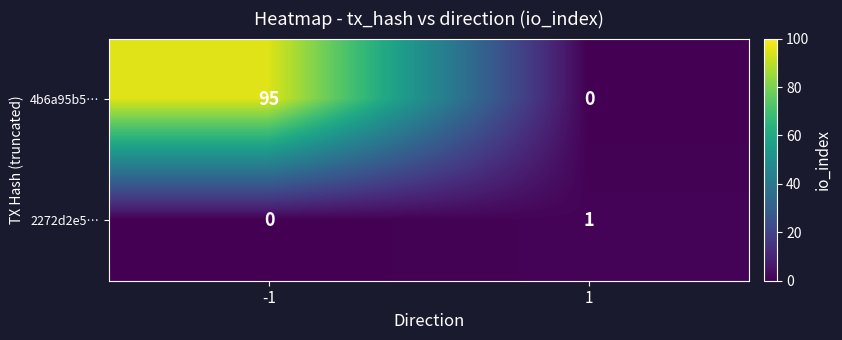

How many values in the 2272d2e5… series are below 1?

1